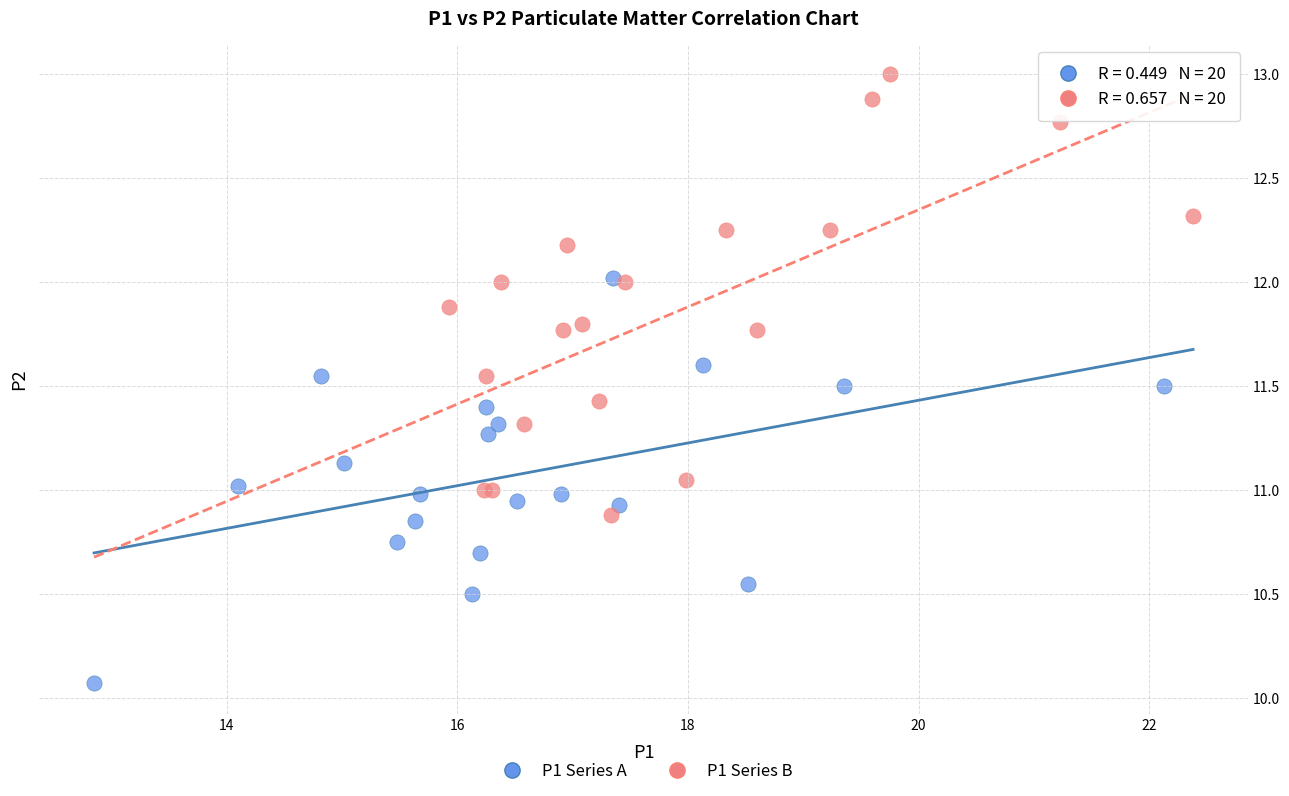

Which series contains the highest Y value?

P1 Series B